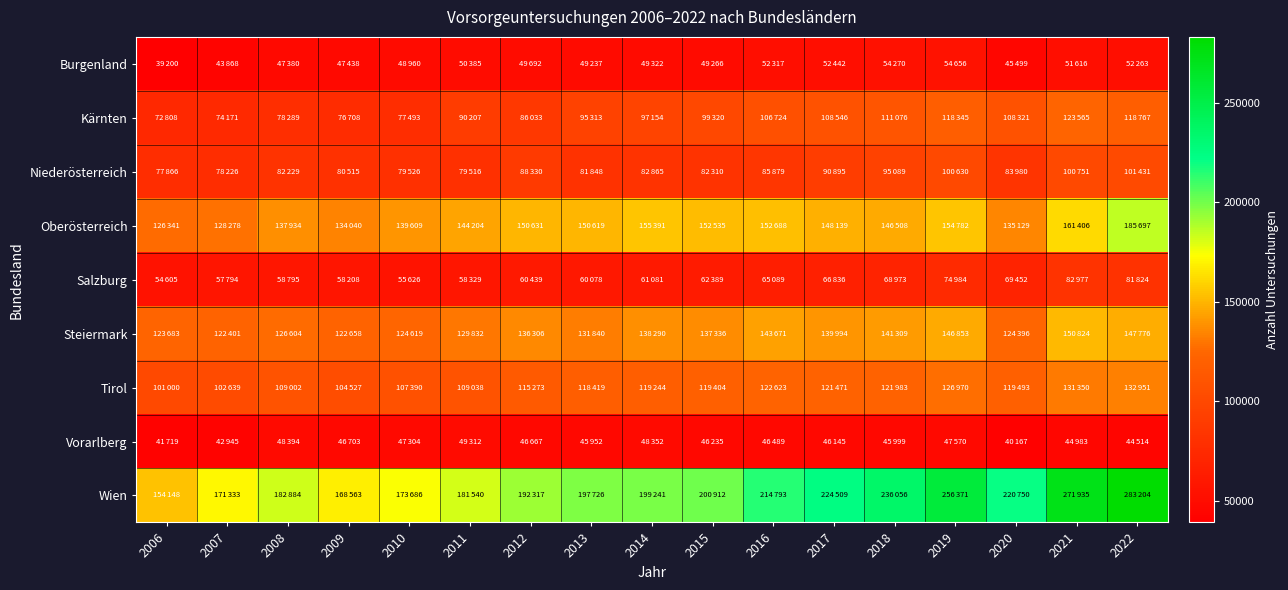

What is the greatest value displayed?

283204